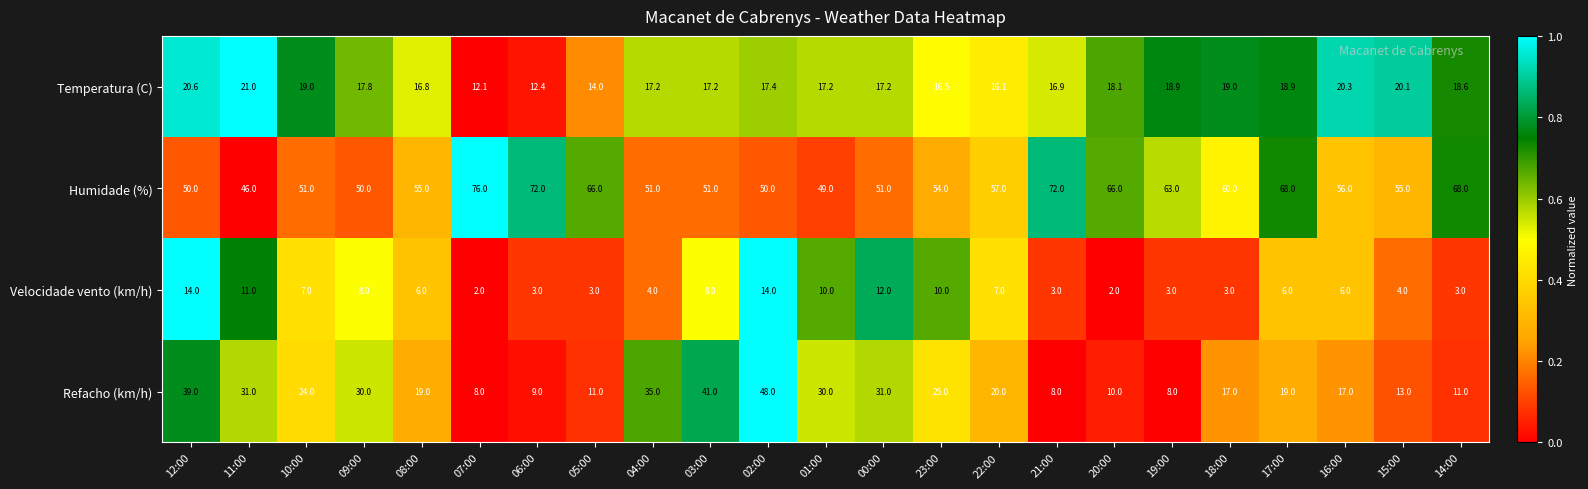

The Velocidade vento (km/h) series shows 14.0 at 12:00. True or false?

True